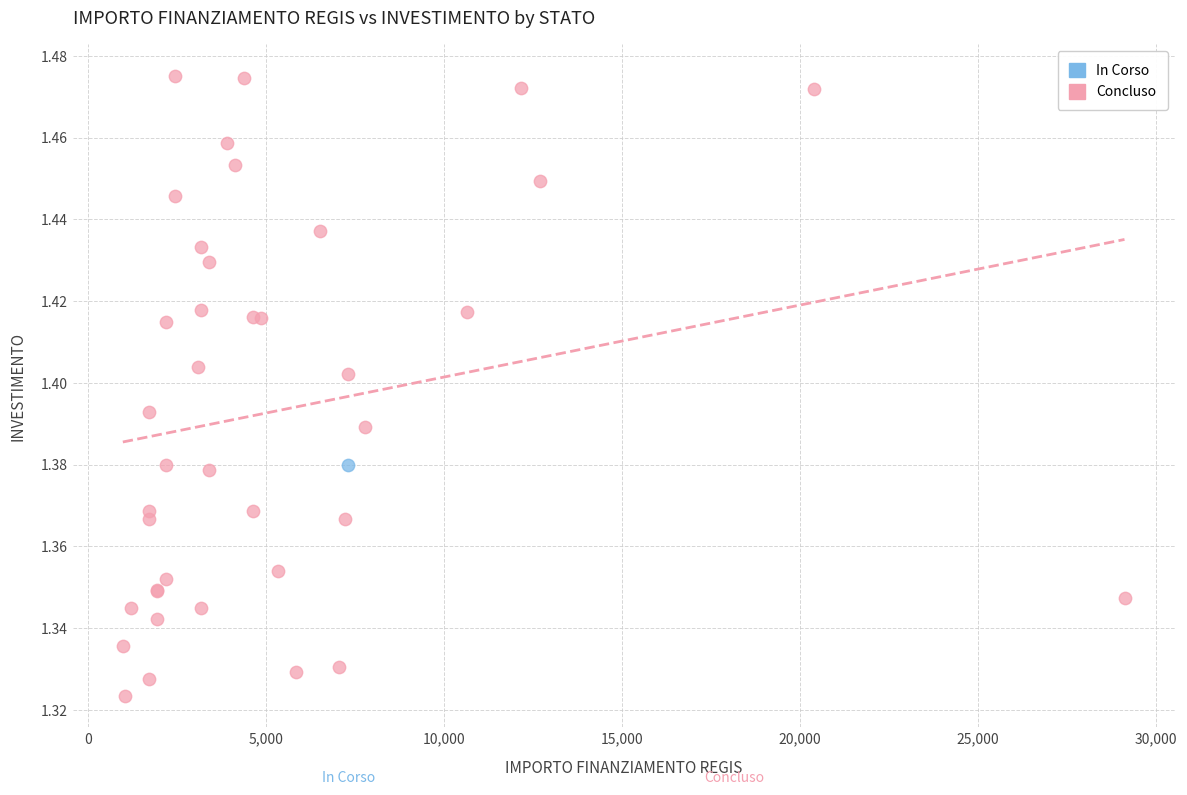

What are all the series names shown in the legend?

In Corso, Concluso